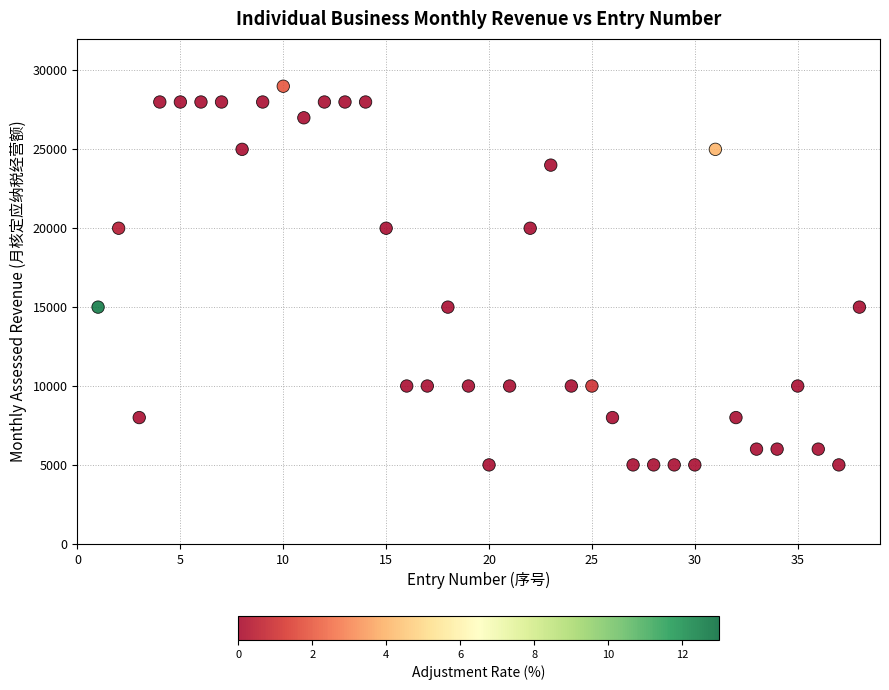

What is the range of X values (max minus min)?

37